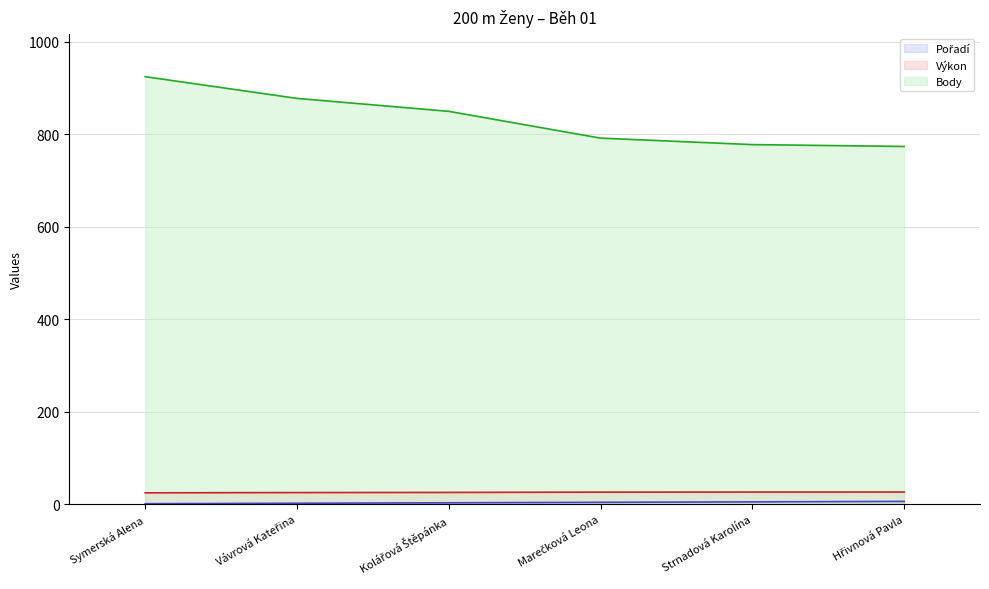

At how many categories does at least one series exceed 726?

6